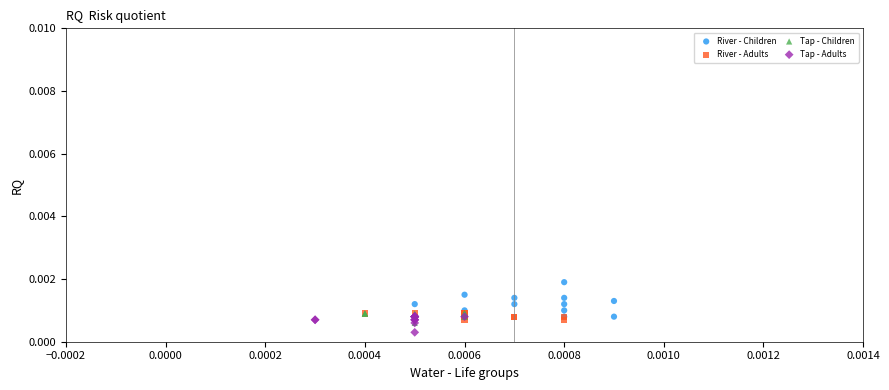

Which series contains the highest Y value?

River - Children